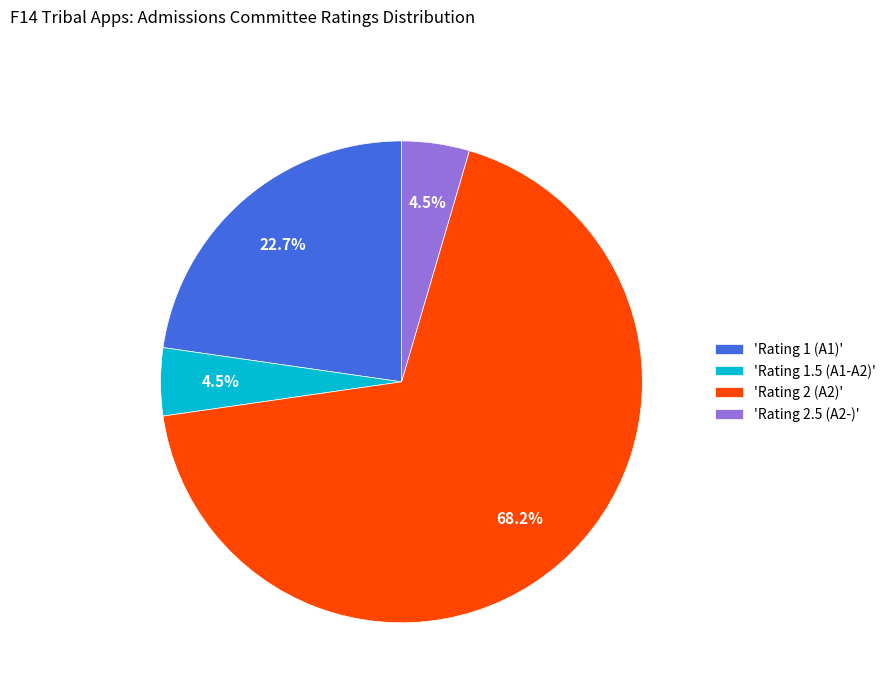

Does any single category account for the majority?

Yes